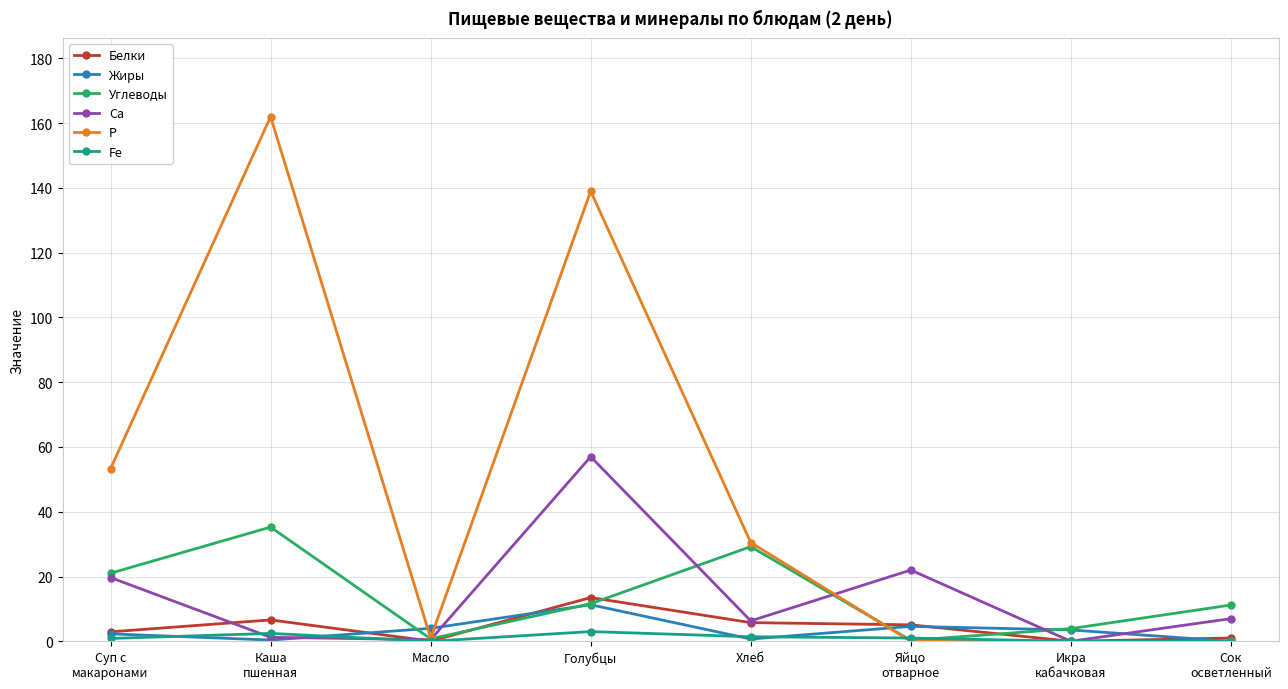

Is it true that Р equals 50.0 at Голубцы?

False